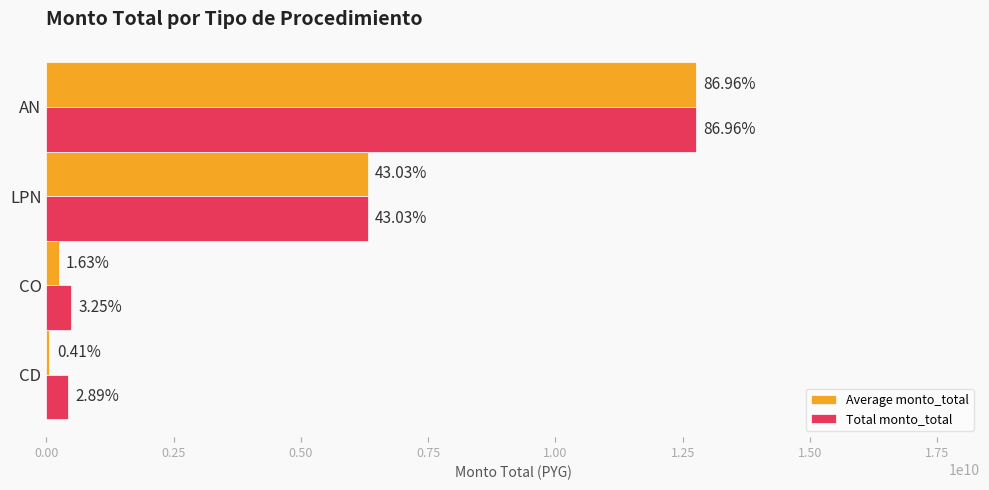

What are all the series names shown in the legend?

Average monto_total, Total monto_total